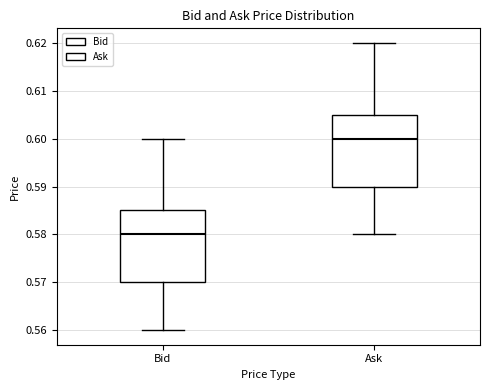

Where is the lower edge of the box for Ask on the y-axis? The values are not printed on the chart, so give them approximately, as read against the axis.

0.590